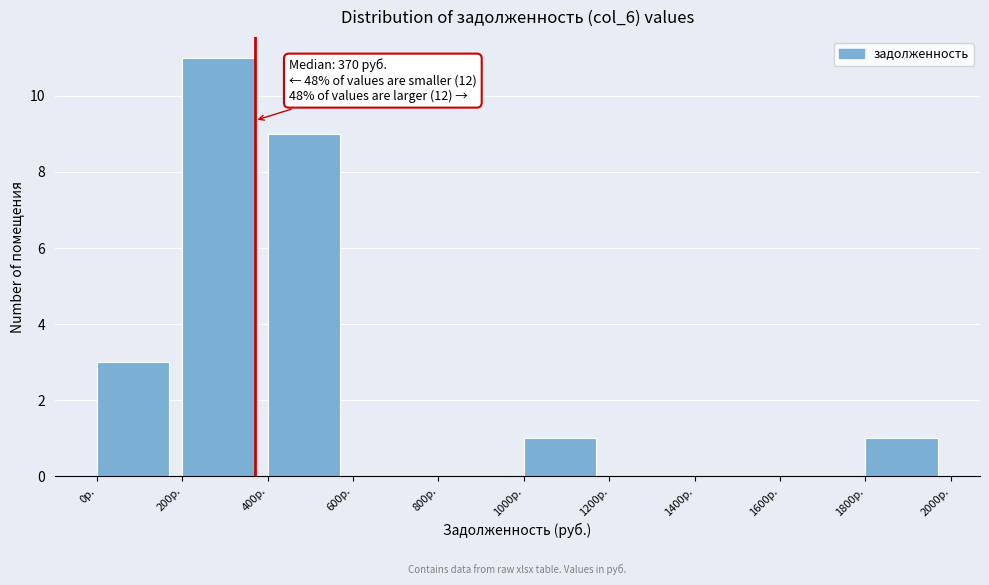

Over which range of the x-axis is the bar tallest?

200 to 400